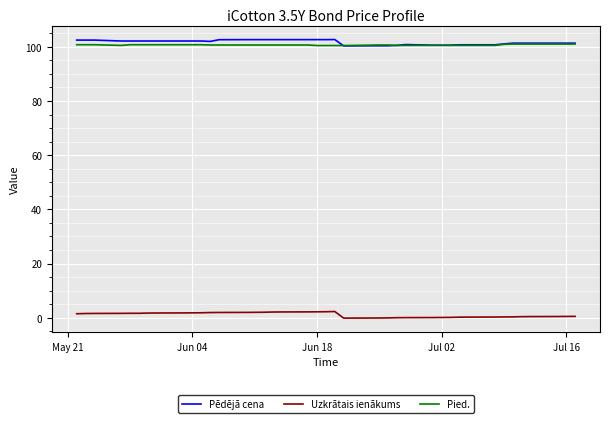

True or false: Pied. and Uzkrātais ienākums intersect in this chart.

False